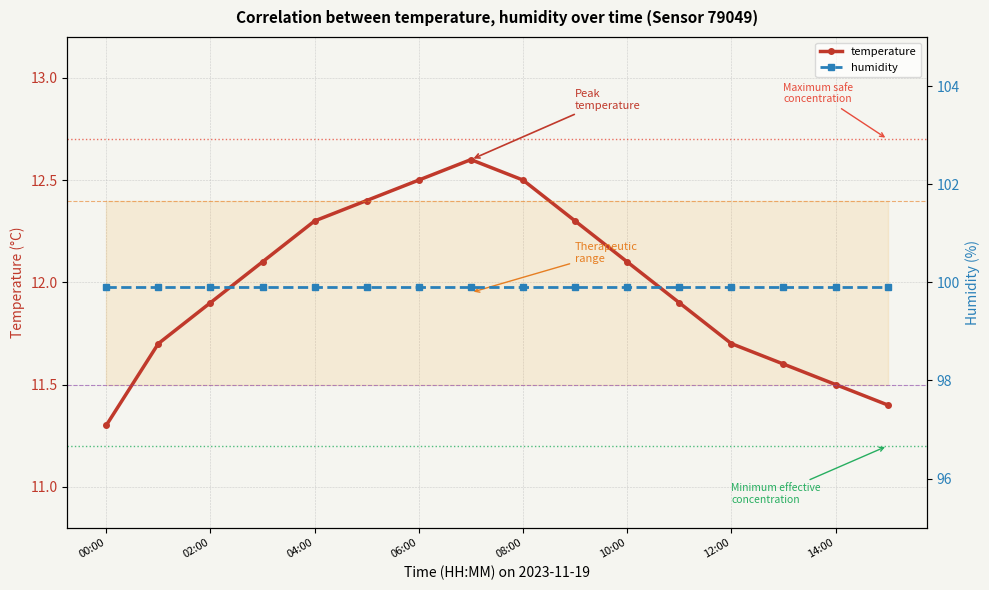

True or false: temperature has more than 0 interior local peaks.

True